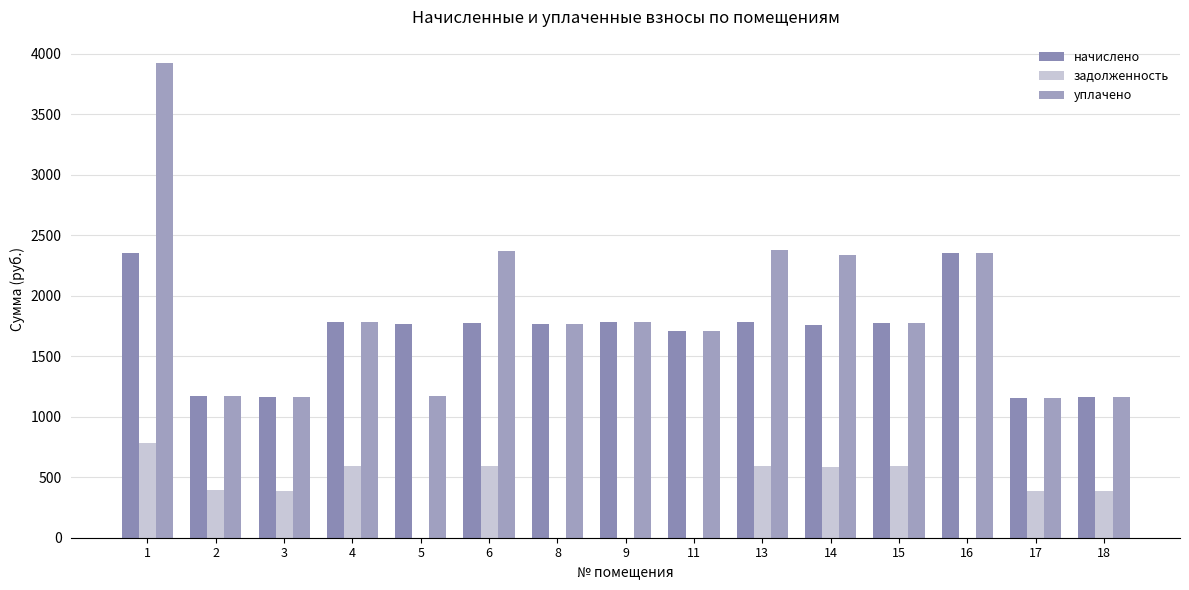

At 16, list the series in order from largest to smallest.

начислено, уплачено, задолженность